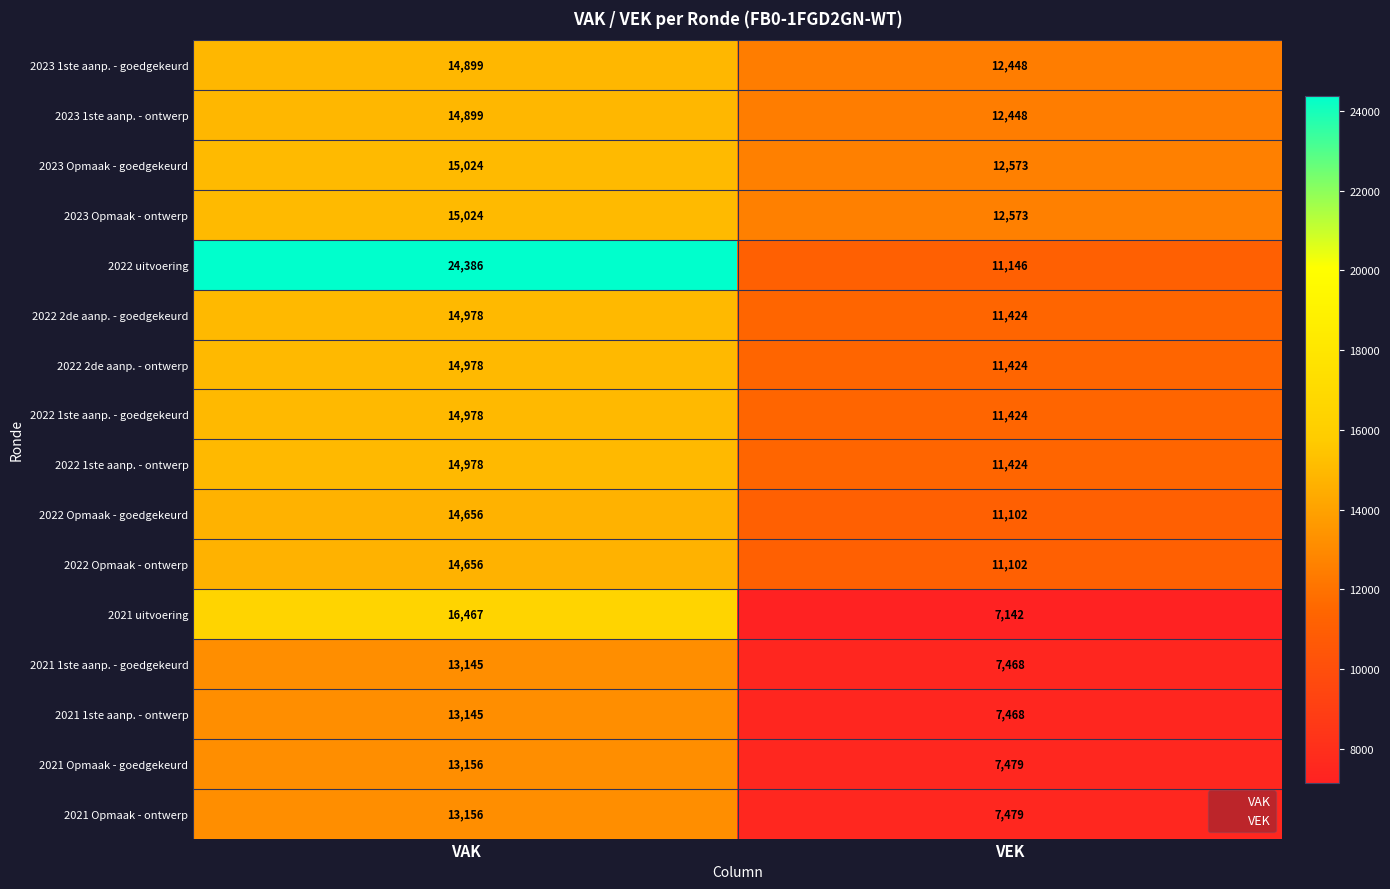

What is the difference between the highest and lowest values at VAK?

11241